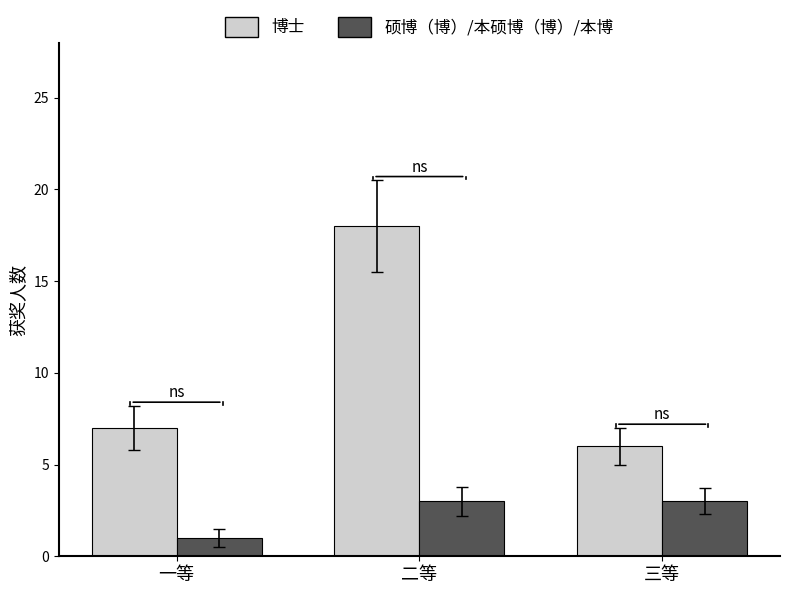

What are all the series names shown in the legend?

博士, 硕博（博）/本硕博（博）/本博